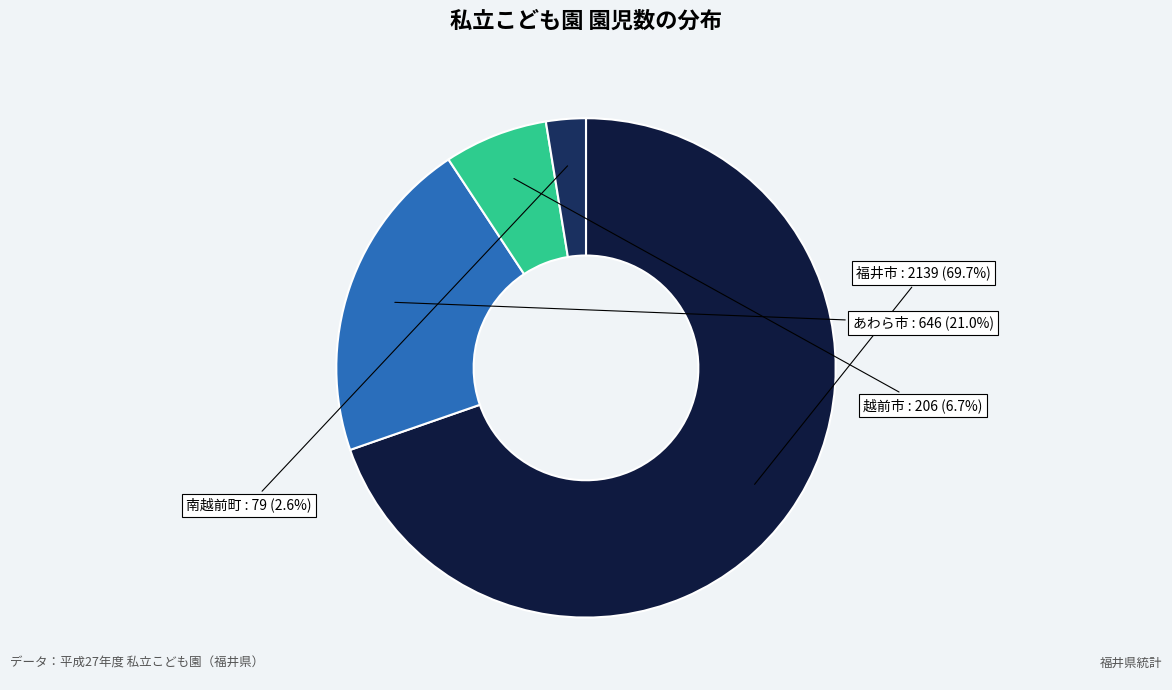

What is the total percentage of 越前市 and 福井市?

76.4%